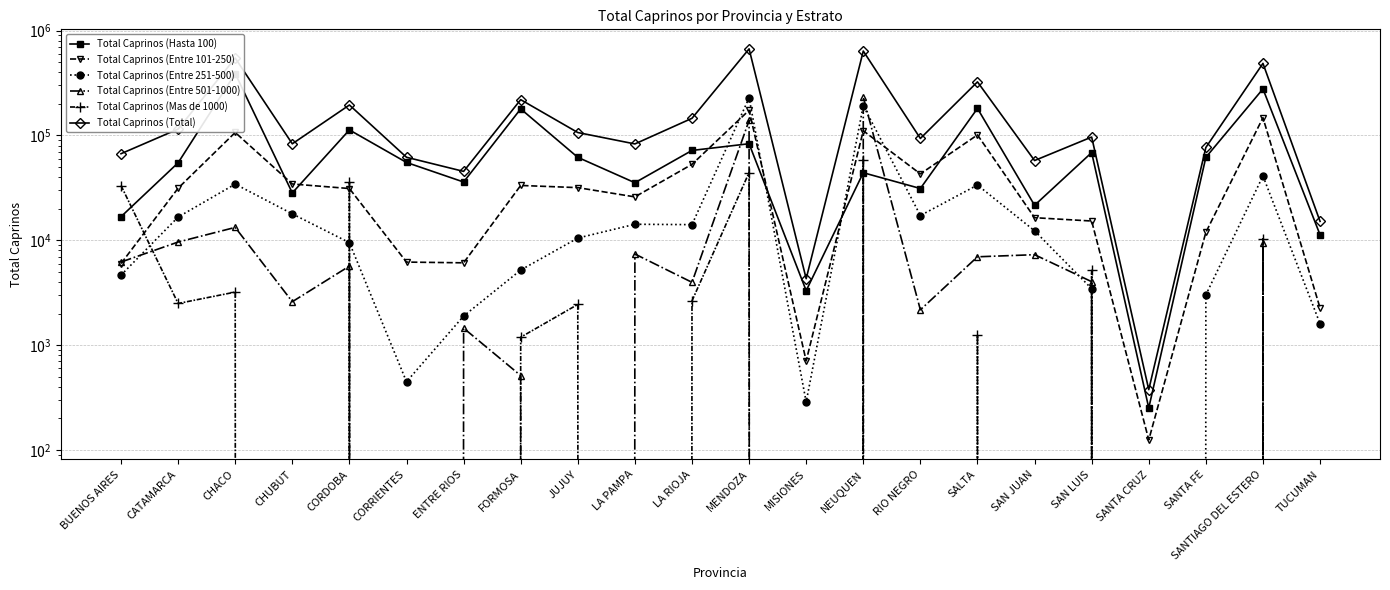

What value does the Total Caprinos (Entre 101-250) series have at LA PAMPA?

25928